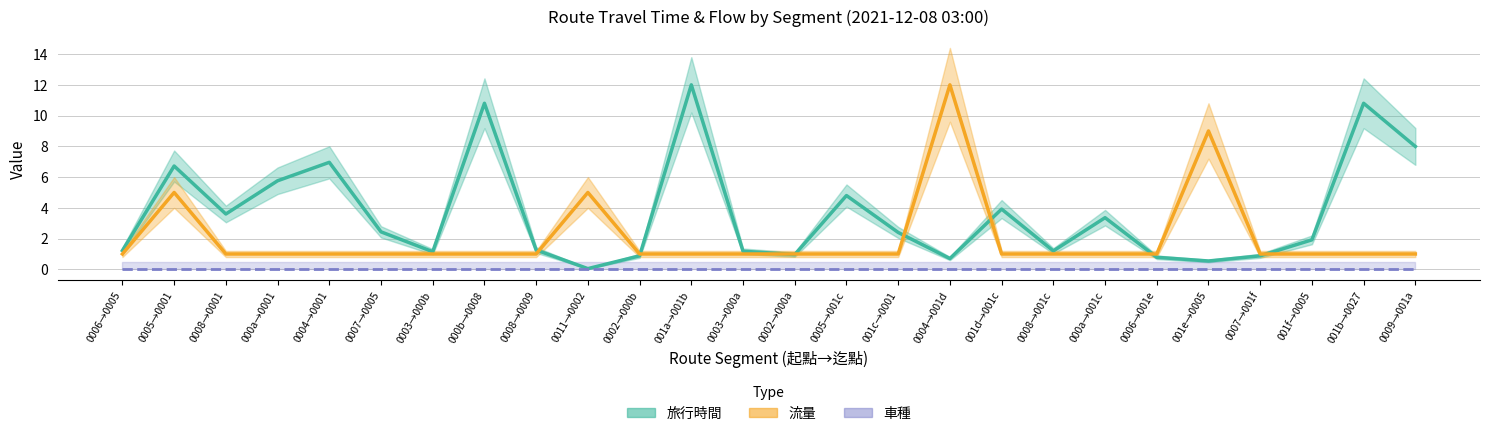

Reading left to right, list all the values displayed in this chart.

旅行時間: 1.2	6.7	3.6	5.8	7.0	2.4	1.1	10.8	1.3	0.0	0.9	12.0	1.2	1.0	4.8	2.4	0.7	3.9	1.2	3.4	0.8	0.5	0.9	1.9	10.8	8.0
流量: 1.0	5.0	1.0	1.0	1.0	1.0	1.0	1.0	1.0	5.0	1.0	1.0	1.0	1.0	1.0	1.0	12.0	1.0	1.0	1.0	1.0	9.0	1.0	1.0	1.0	1.0
車種: 0.0	0.0	0.0	0.0	0.0	0.0	0.0	0.0	0.0	0.0	0.0	0.0	0.0	0.0	0.0	0.0	0.0	0.0	0.0	0.0	0.0	0.0	0.0	0.0	0.0	0.0